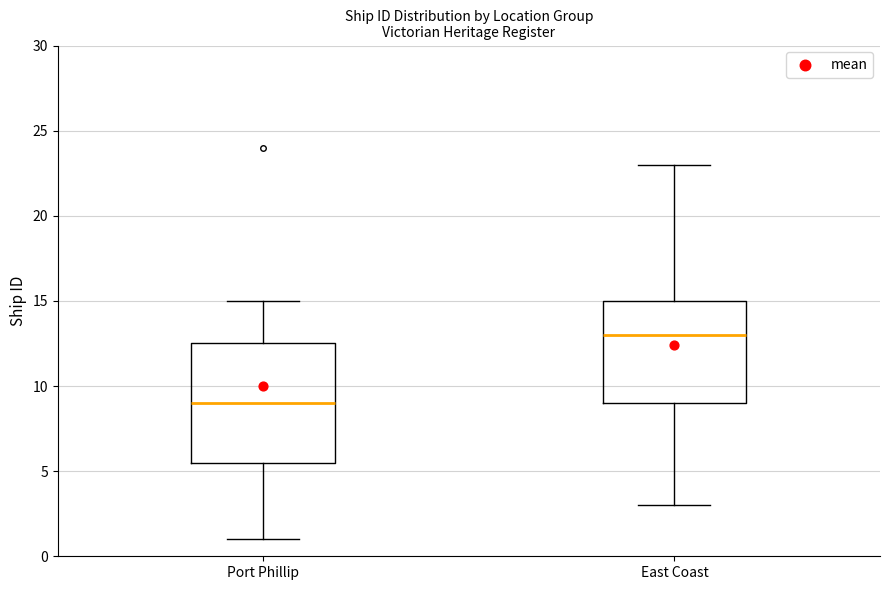

Where does the upper whisker of the box for Port Phillip end on the y-axis? The values are not printed on the chart, so give them approximately, as read against the axis.

15.0